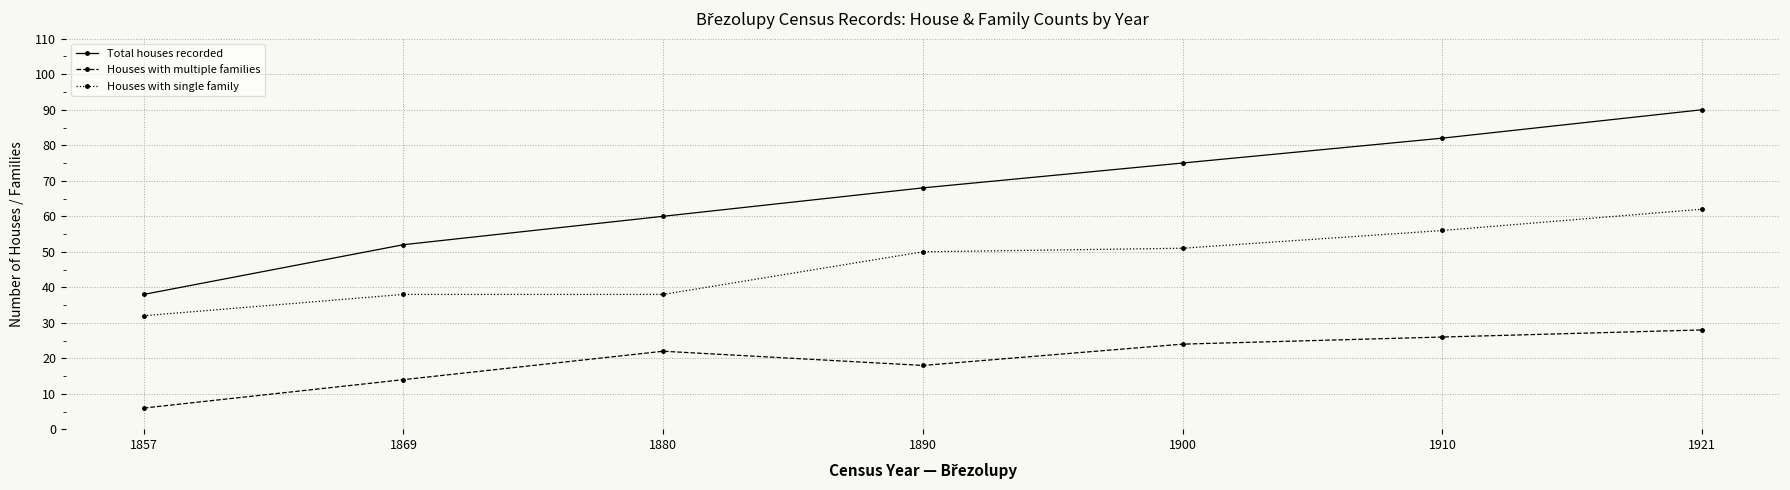

What is the maximum value for Houses with multiple families?

28